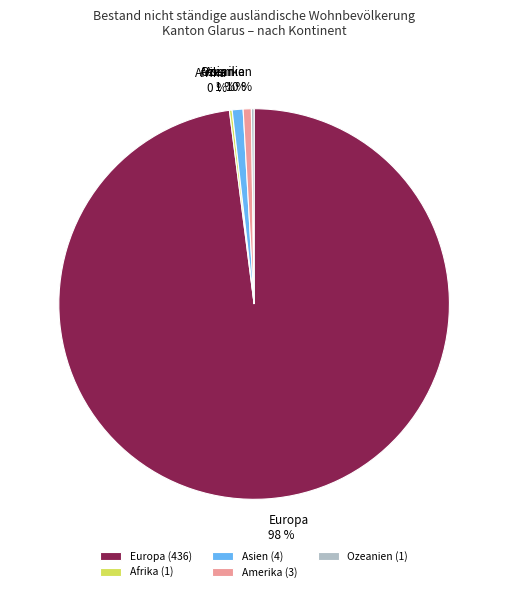

What is the majority slice?

Europa